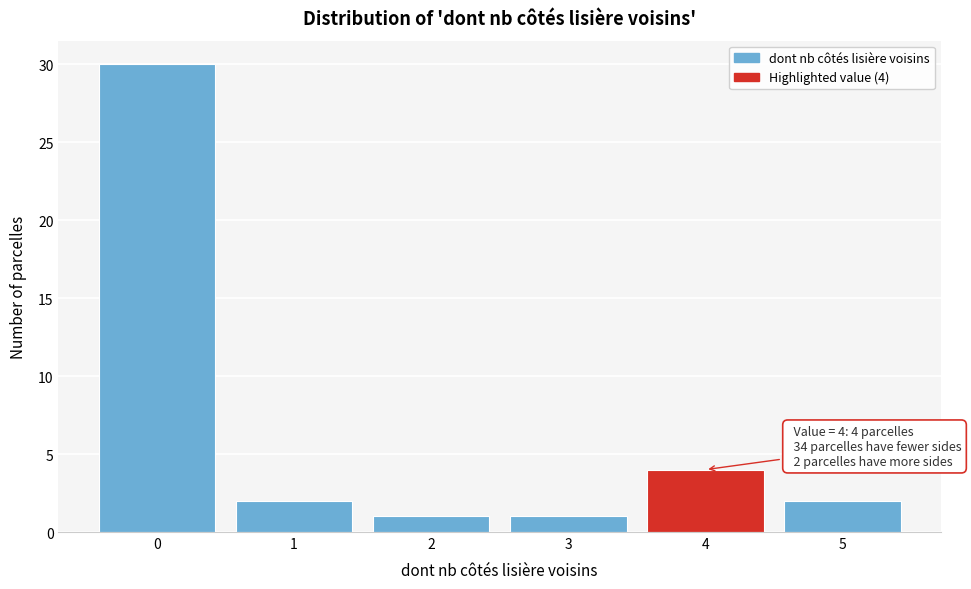

Reading right to left, what are all the values shown in this chart?

5=2	4=4	3=1	2=1	1=2	0=30